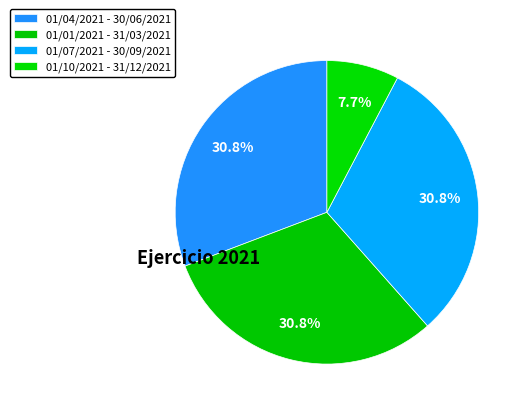

True or false: 01/07/2021 - 30/09/2021 accounts for 17% of the total.

False